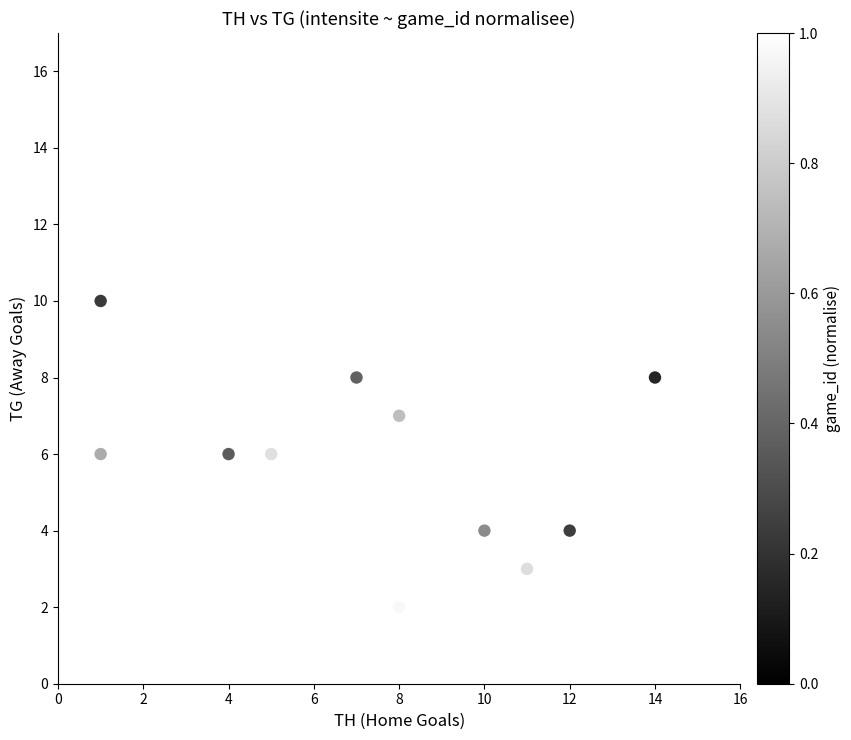

What is the average X value?

7